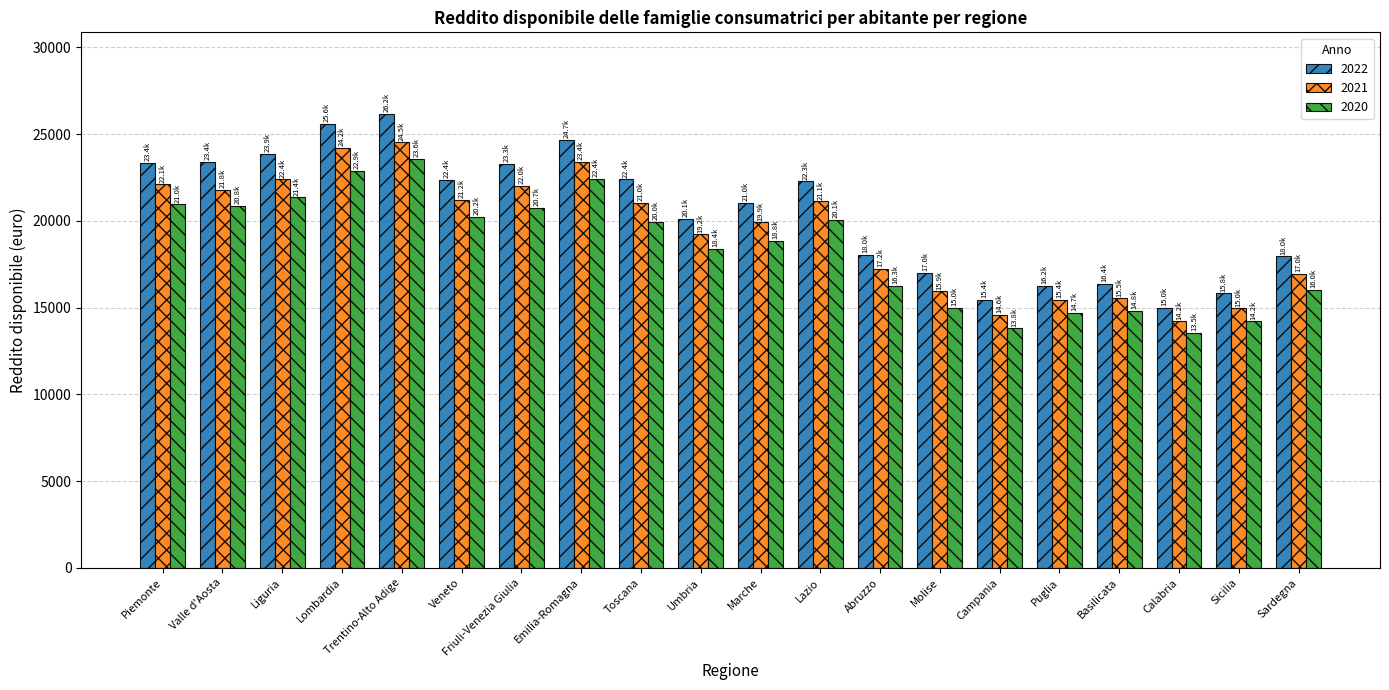

How many bars are there in each group?

3